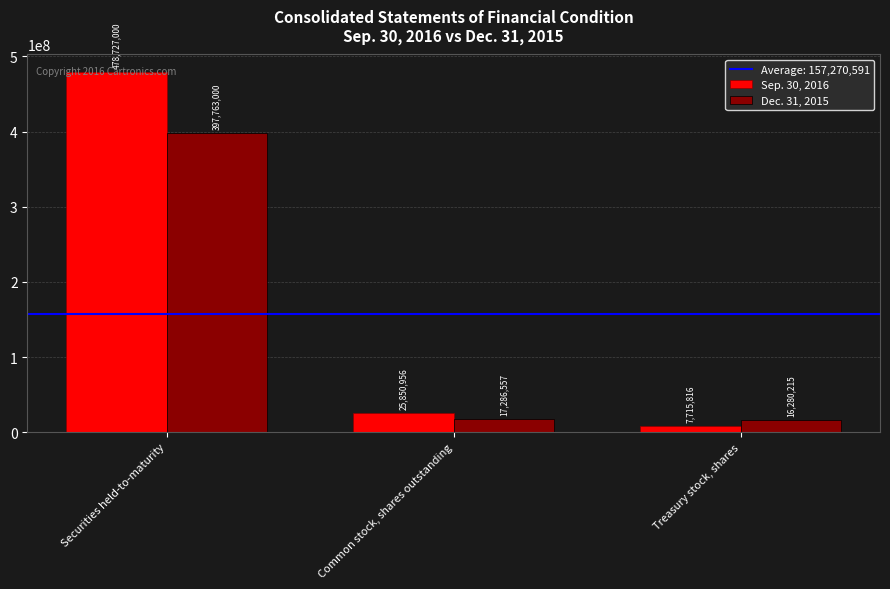

What is the greatest value displayed?

478727000